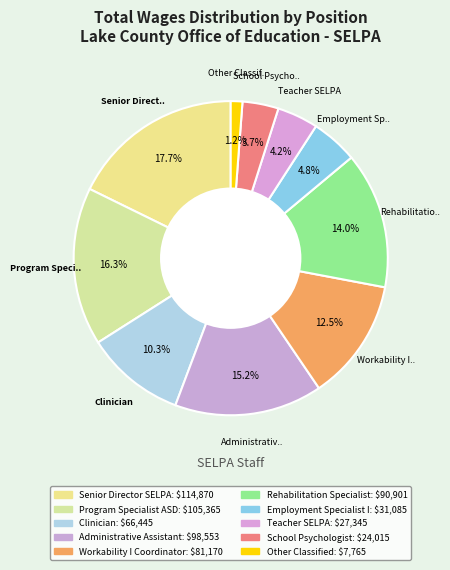

Count the number of slices in the pie.

10